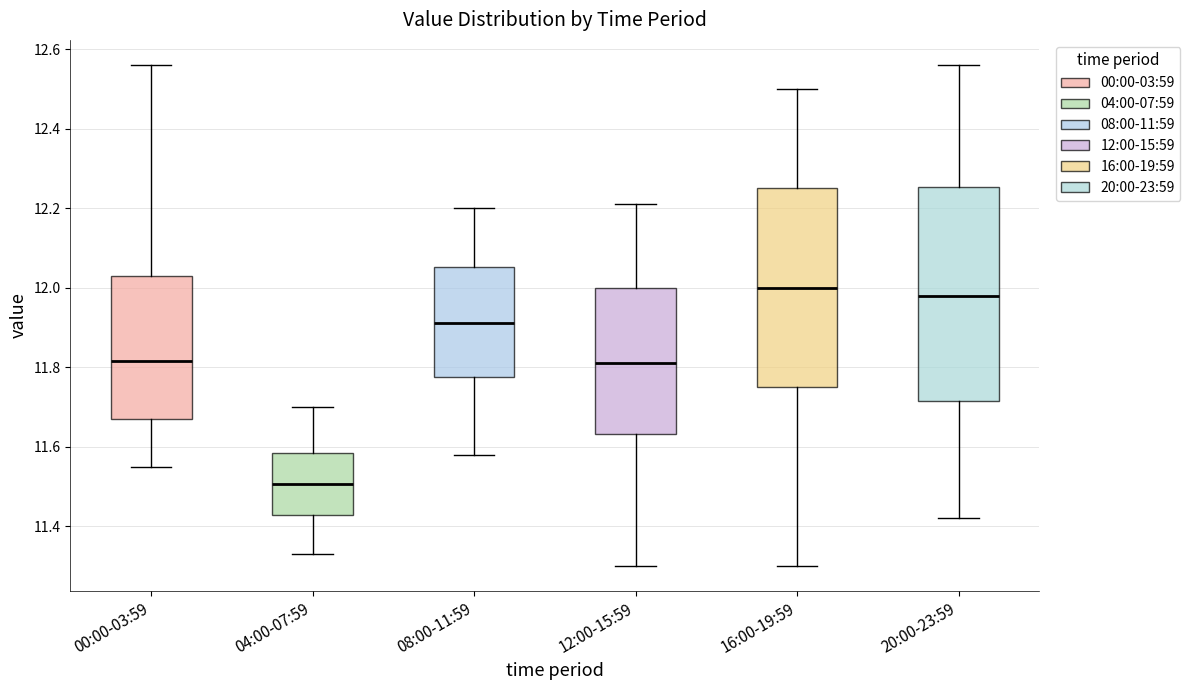

Reading left to right, transcribe this box plot: for each box, give where its median line is, the range the box spans, and where its two whiskers end, as read against the y-axis. The values are not printed on the chart, so give them approximately, as read against the axis.

00:00-03:59: median 11.82, box 11.68 to 12.04, whiskers 11.56 to 12.56
04:00-07:59: median 11.50, box 11.42 to 11.58, whiskers 11.34 to 11.70
08:00-11:59: median 11.92, box 11.78 to 12.06, whiskers 11.58 to 12.20
12:00-15:59: median 11.82, box 11.64 to 12.00, whiskers 11.30 to 12.22
16:00-19:59: median 12.00, box 11.76 to 12.26, whiskers 11.30 to 12.50
20:00-23:59: median 11.98, box 11.72 to 12.26, whiskers 11.42 to 12.56